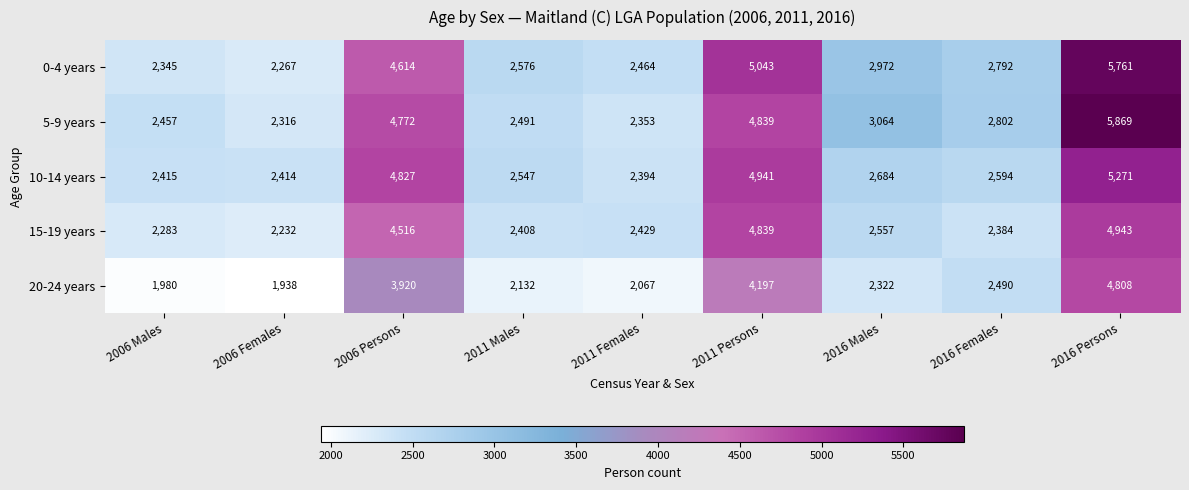

Rank the series by their maximum value, from highest to lowest.

5-9 years, 0-4 years, 10-14 years, 15-19 years, 20-24 years